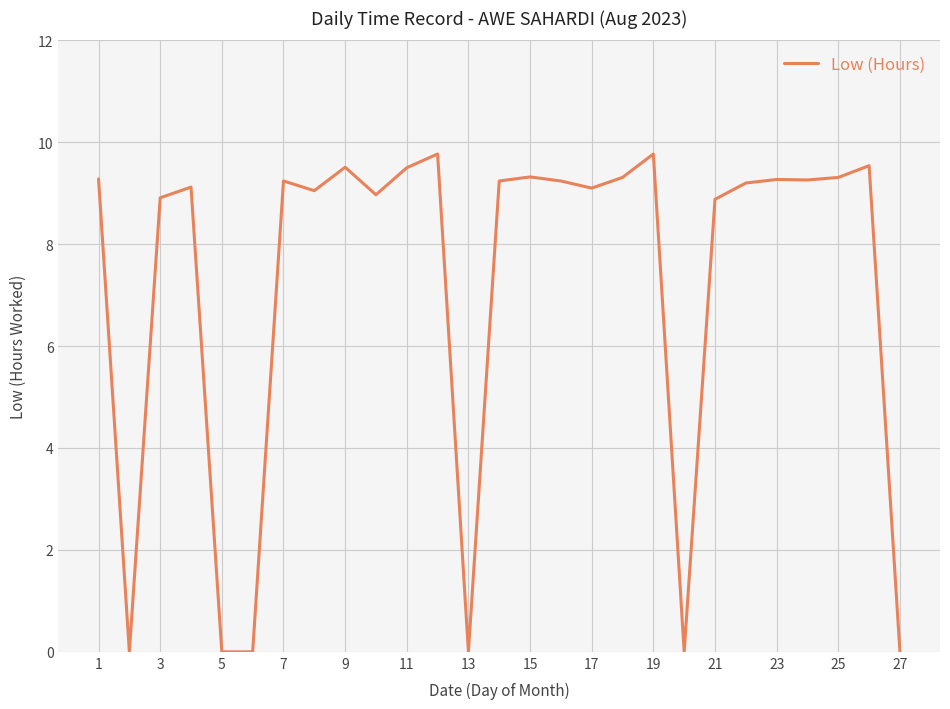

What is the difference between the maximum and minimum values?

9.8